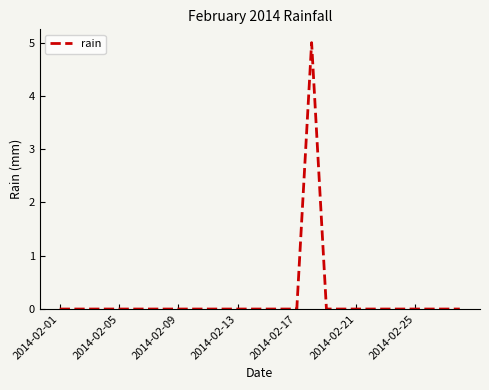

What is the maximum value shown in the chart?

5